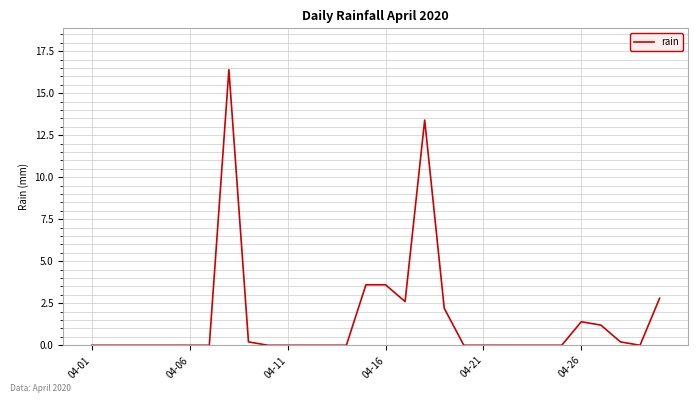

What is the maximum value shown in the chart?

16.4